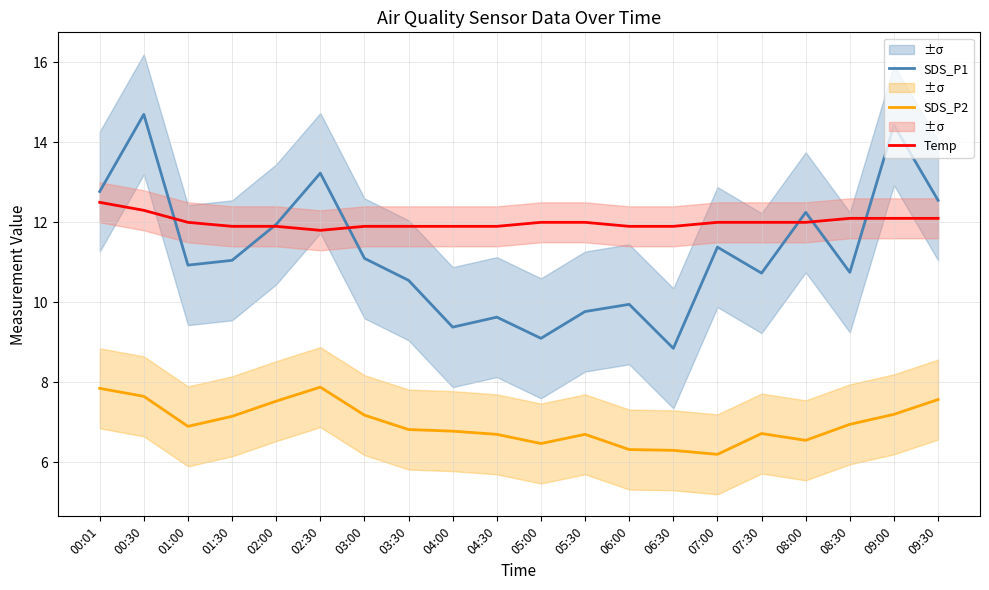

Rank the categories by SDS_P2 value from highest to lowest.

02:30, 00:01, 00:30, 09:30, 02:00, 09:00, 03:00, 01:30, 08:30, 01:00, 03:30, 04:00, 07:30, 04:30, 05:30, 08:00, 05:00, 06:00, 06:30, 07:00